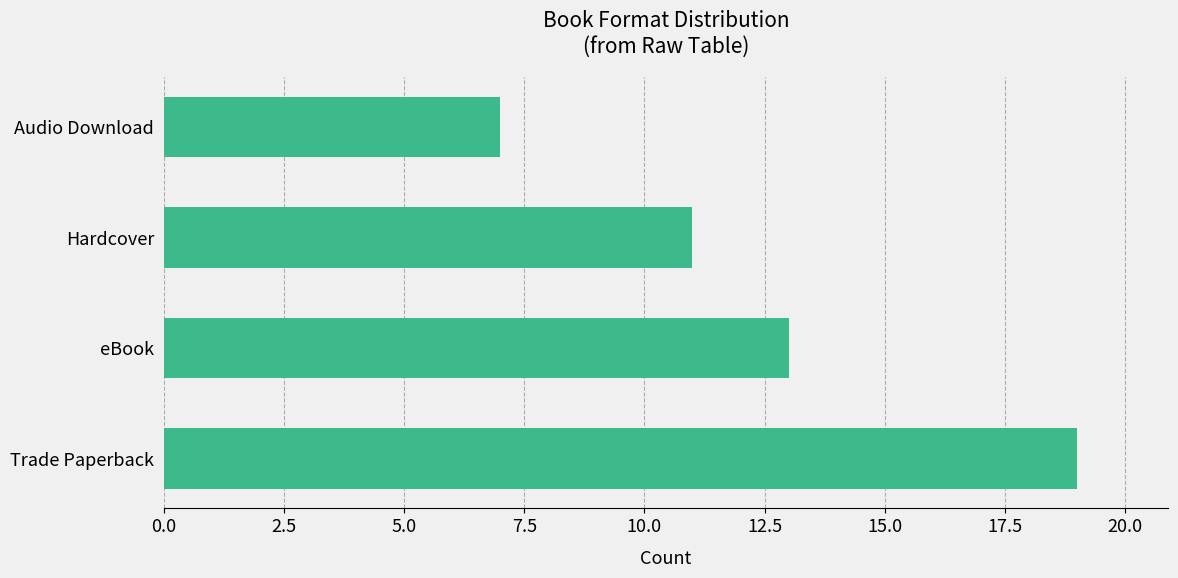

Count the values in the range 11 to 19.

3